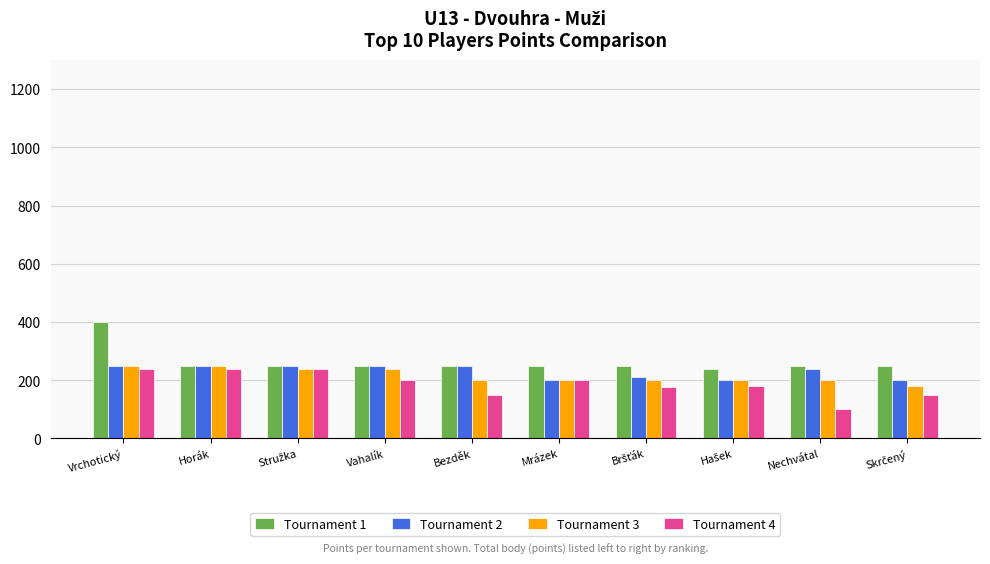

At how many categories does at least one series exceed 306?

1